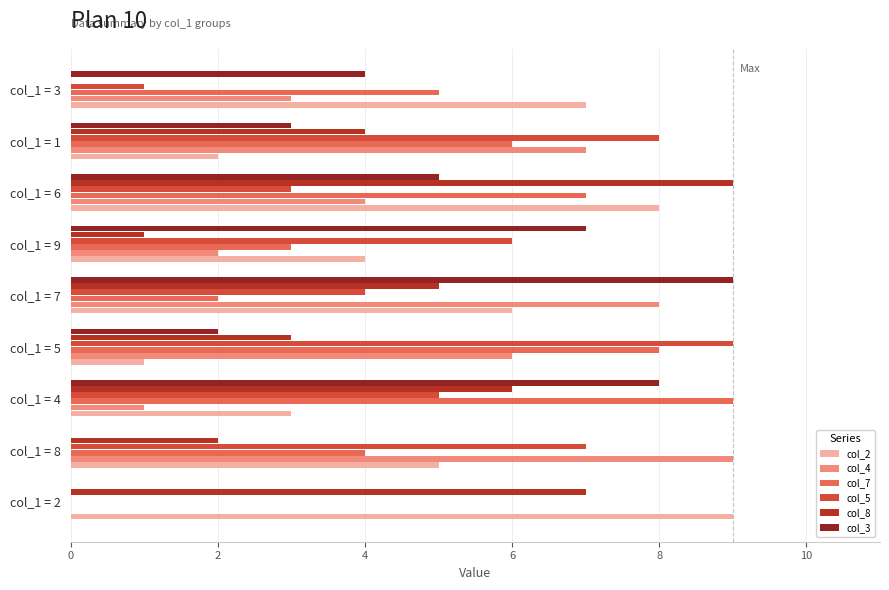

True or false: col_7 has a value of 2 at col_1 = 9.

False